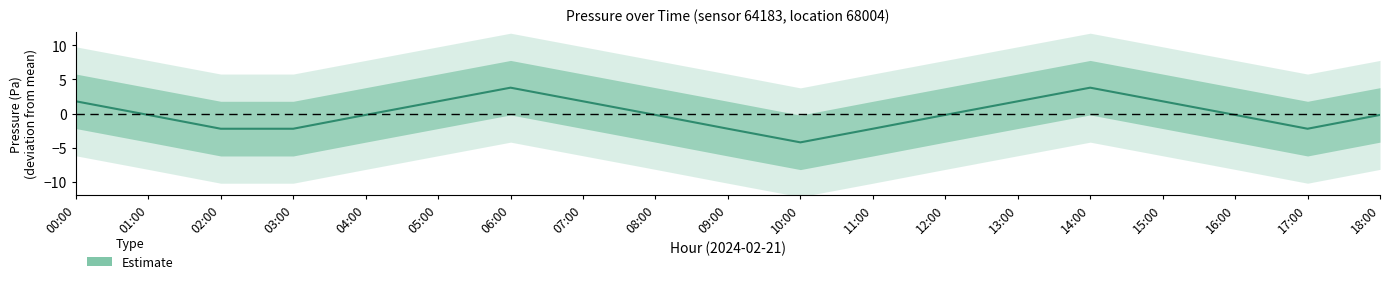

At which label does the data first exceed 0?

00:00